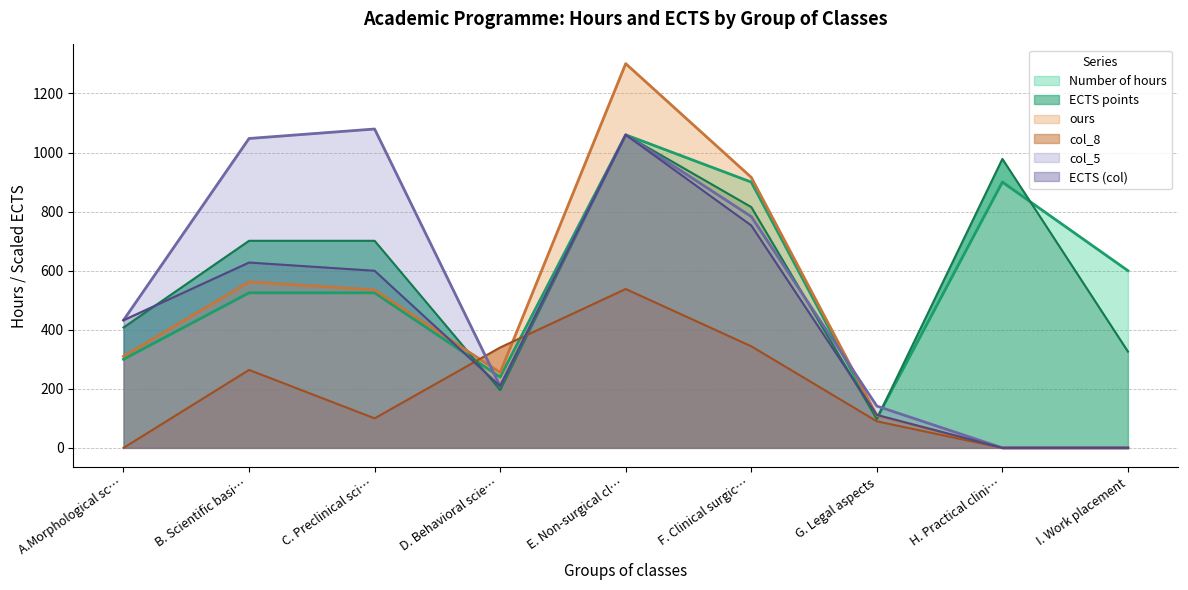

How many data points in ECTS are less than 432?

4